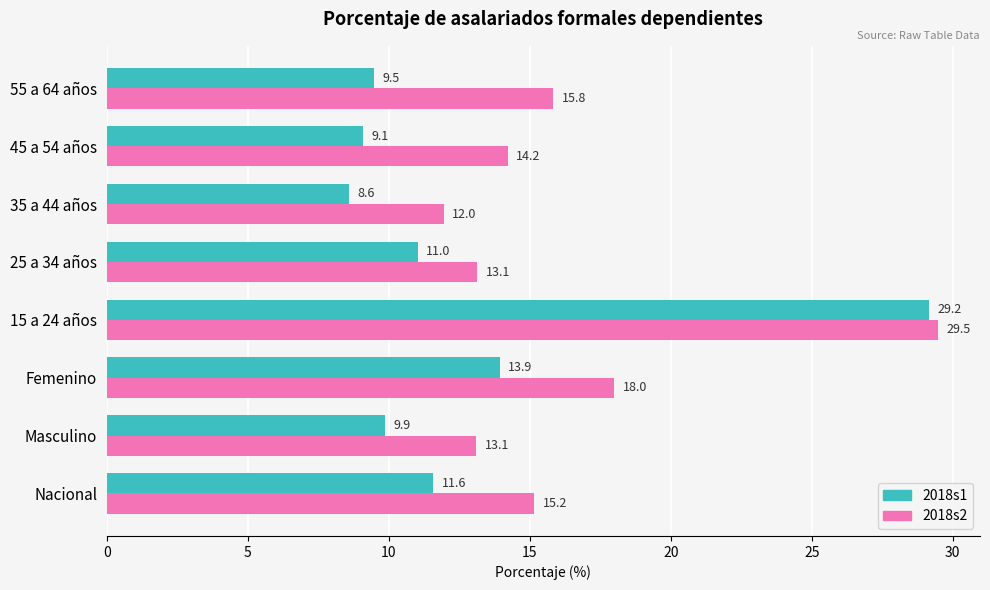

The value of 2018s1 at 55 a 64 años is 4.5. True or false?

False